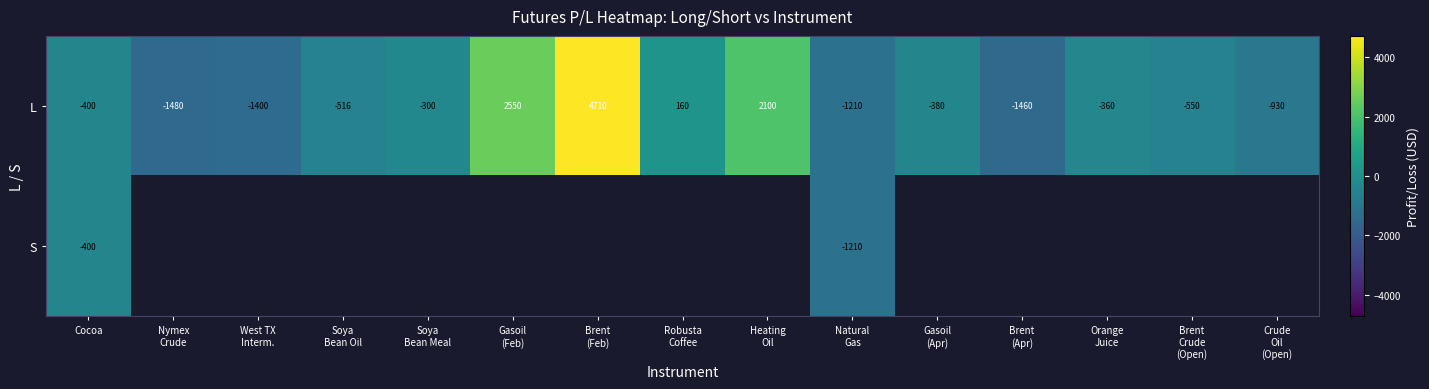

What is the minimum value for L?

-1480